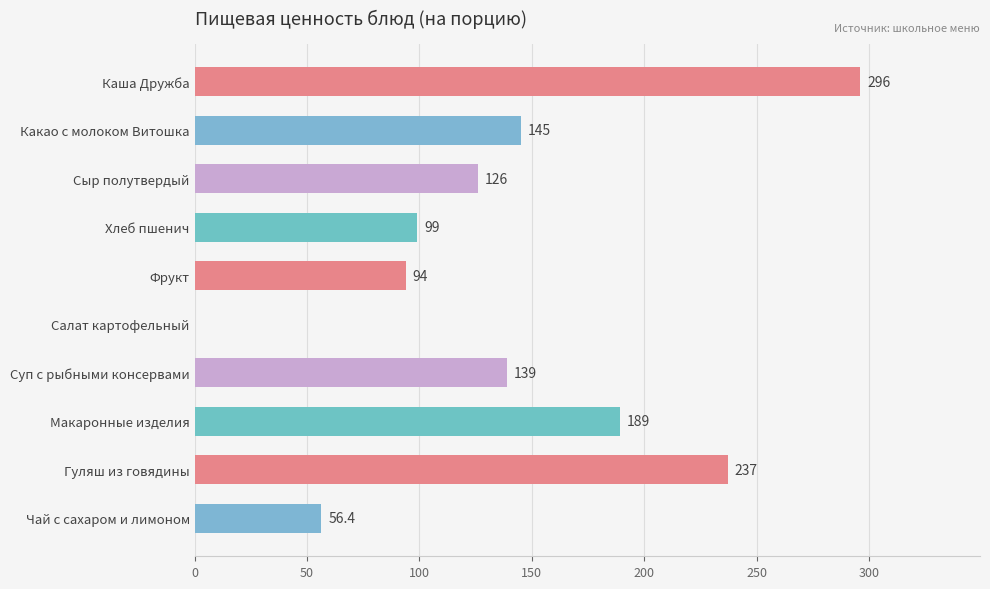

Reading top to bottom, list all the values displayed in this chart.

Каша Дружба=296.0	Какао с молоком Витошка=145.0	Сыр полутвердый=126.0	Хлеб пшенич=99.0	Фрукт=94.0	Салат картофельный=0.0	Суп с рыбными консервами=139.0	Макаронные изделия=189.0	Гуляш из говядины=237.0	Чай с сахаром и лимоном=56.4